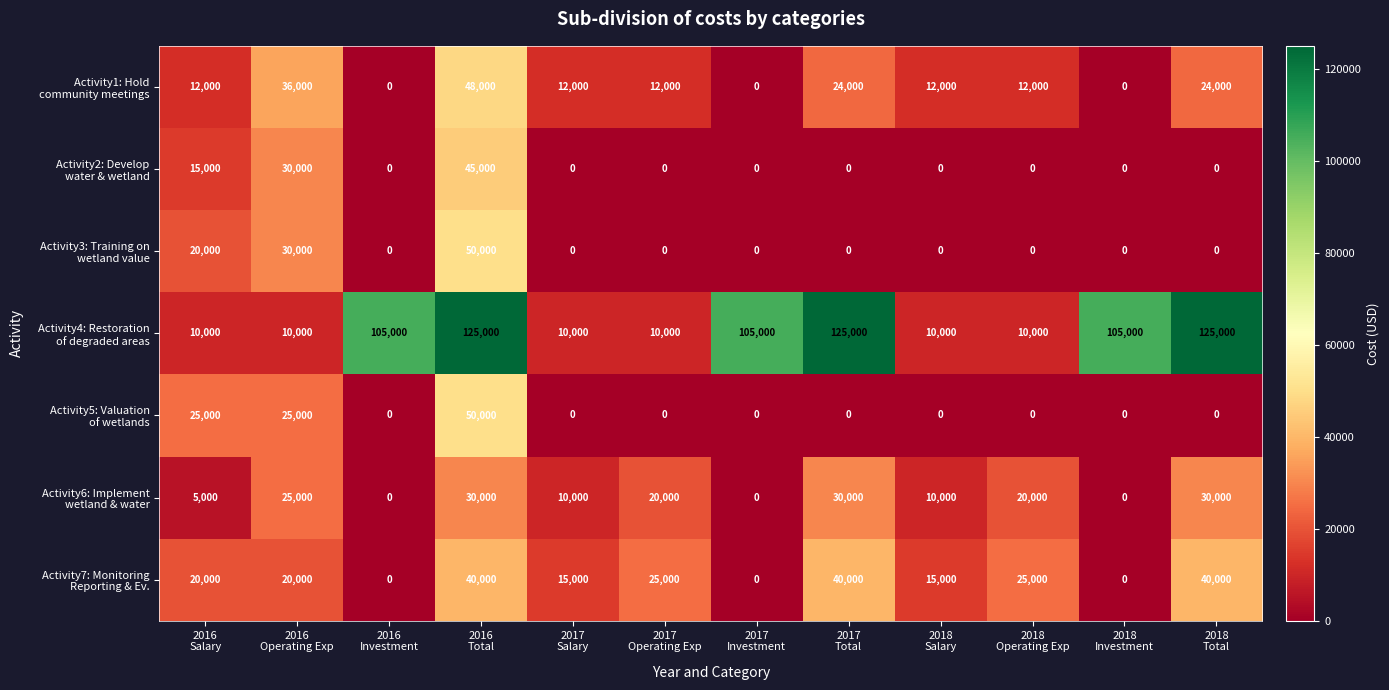

How many distinct data groups are displayed?

7